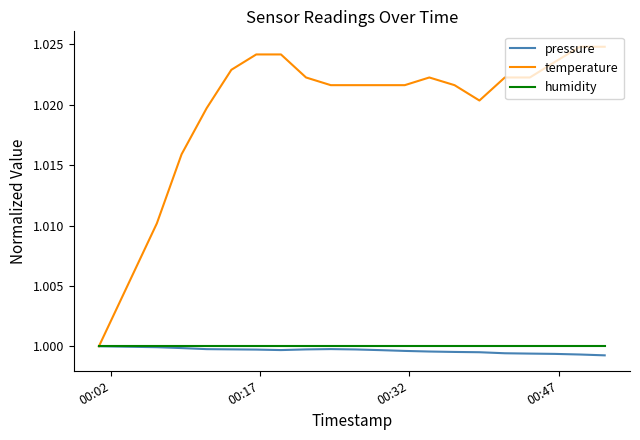

Which series has the largest range (max minus min)?

temperature